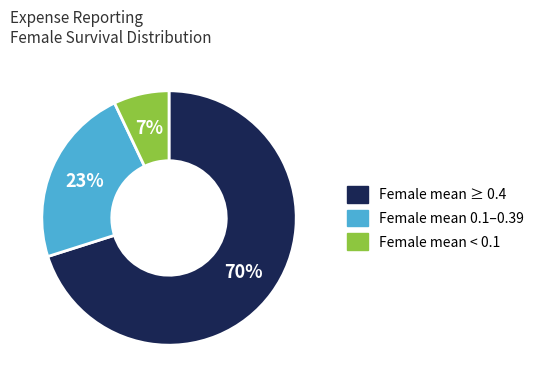

To the nearest percent, what is the difference between the largest and smallest slice percentages?

63%